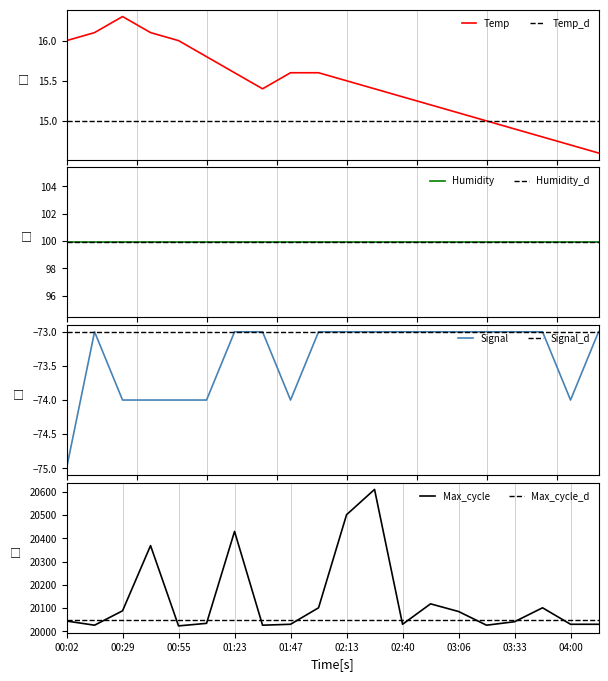

Where is the first local maximum for Signal?

00:15